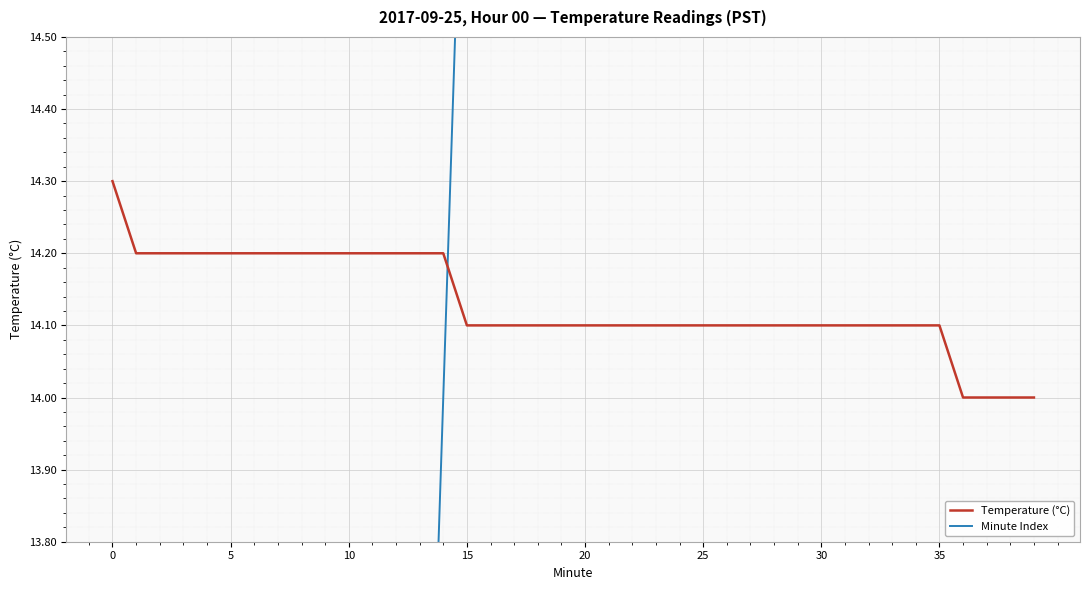

What is the average value of the Minute Index series?

19.5